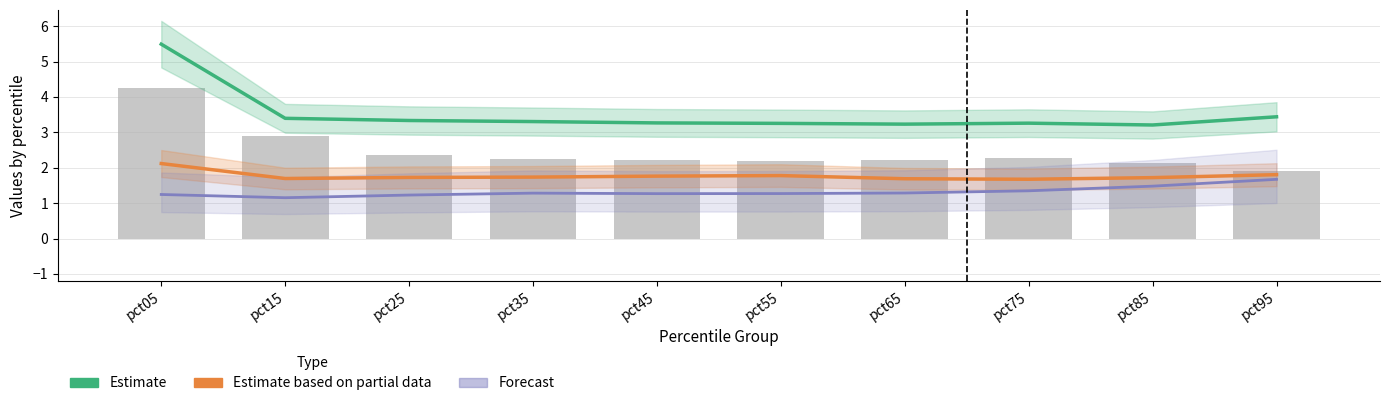

The Feb (Estimate) series shows 2.0 at pct55. True or false?

False